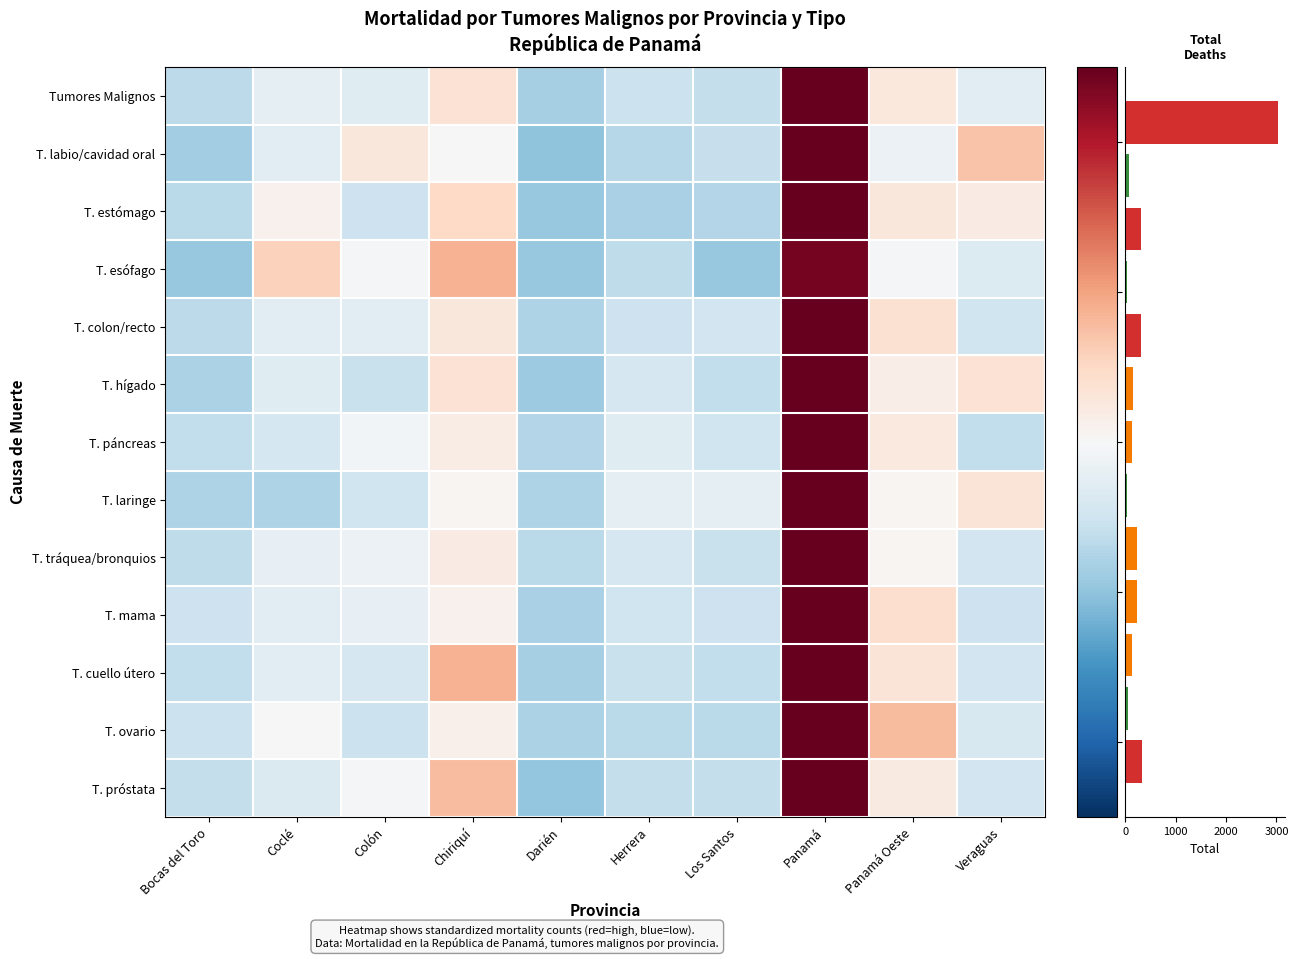

Where does the T. hígado series first go above 0?

Chiriquí